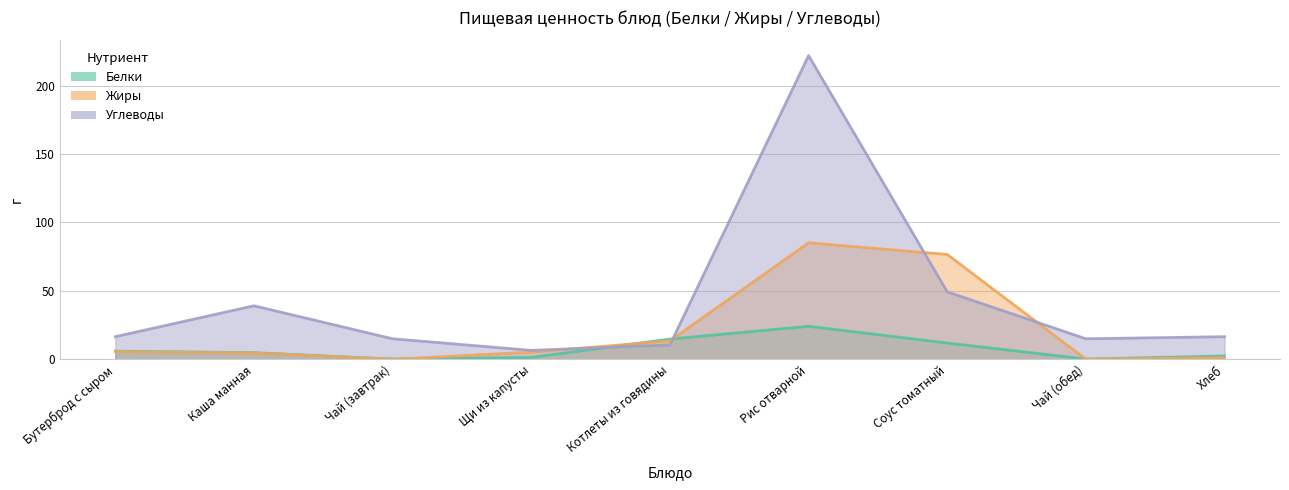

At which category does Белки reach its first local peak?

Рис отварной